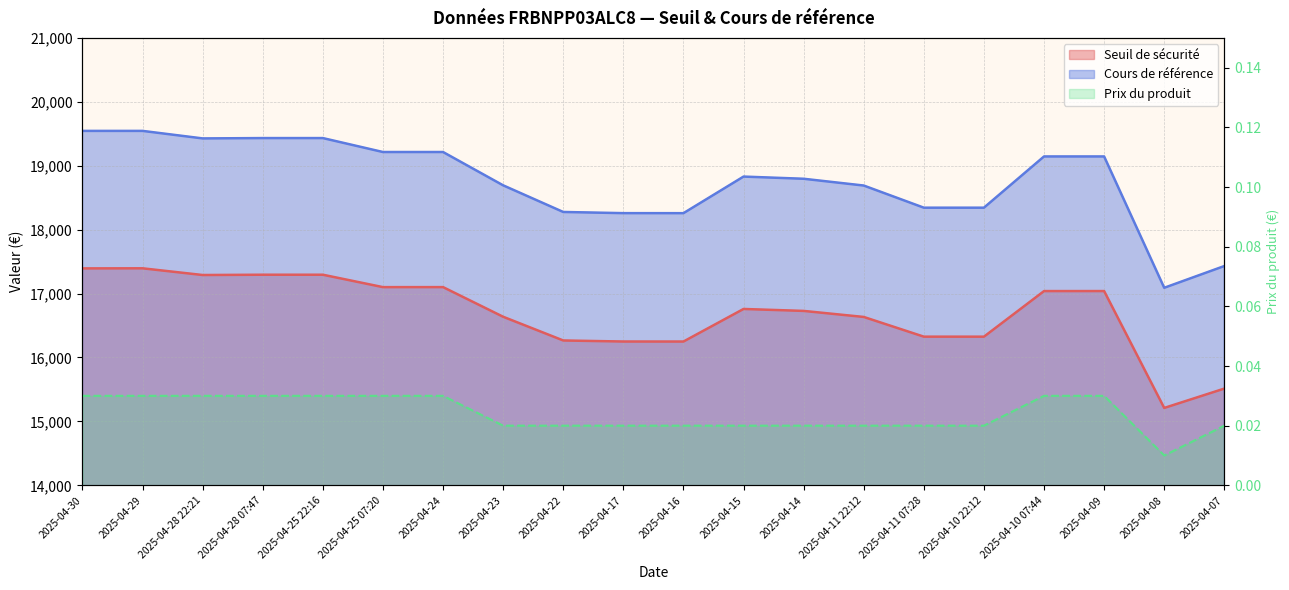

What is the label of the 9th point from the left?

2025-04-22